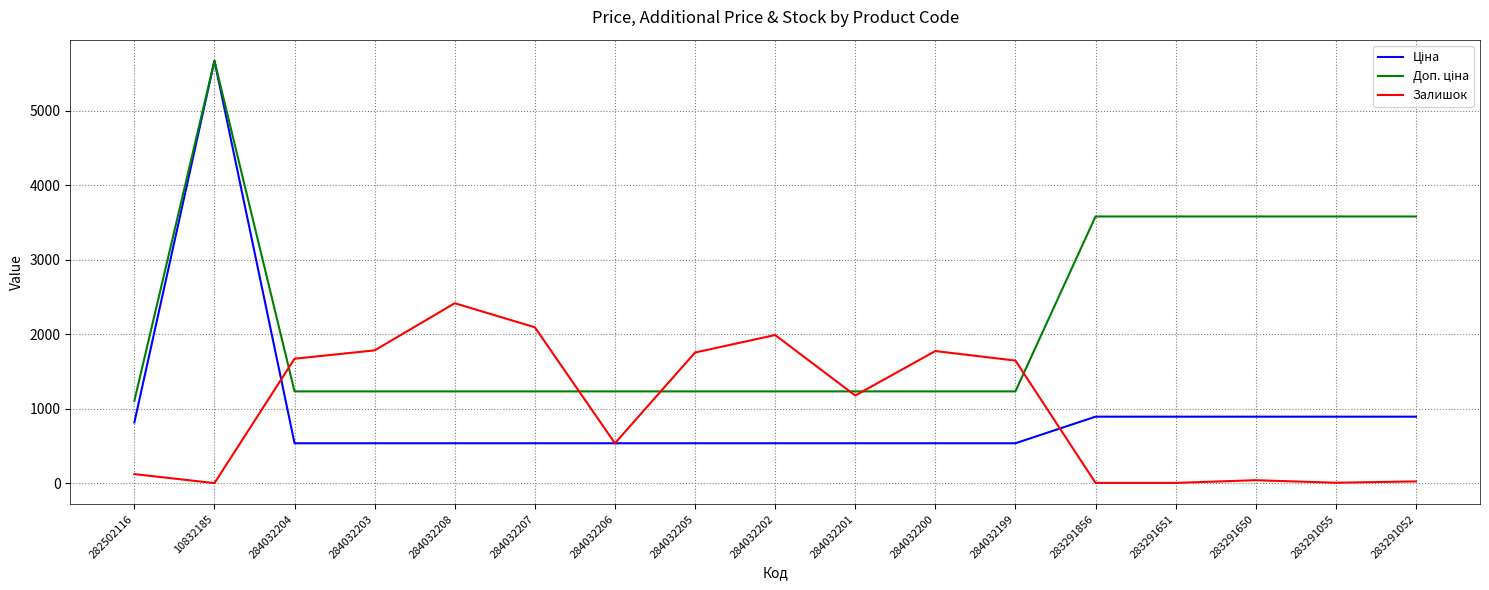

What is the sum of the Залишок values at 10832185 and 284032203?

1790.0